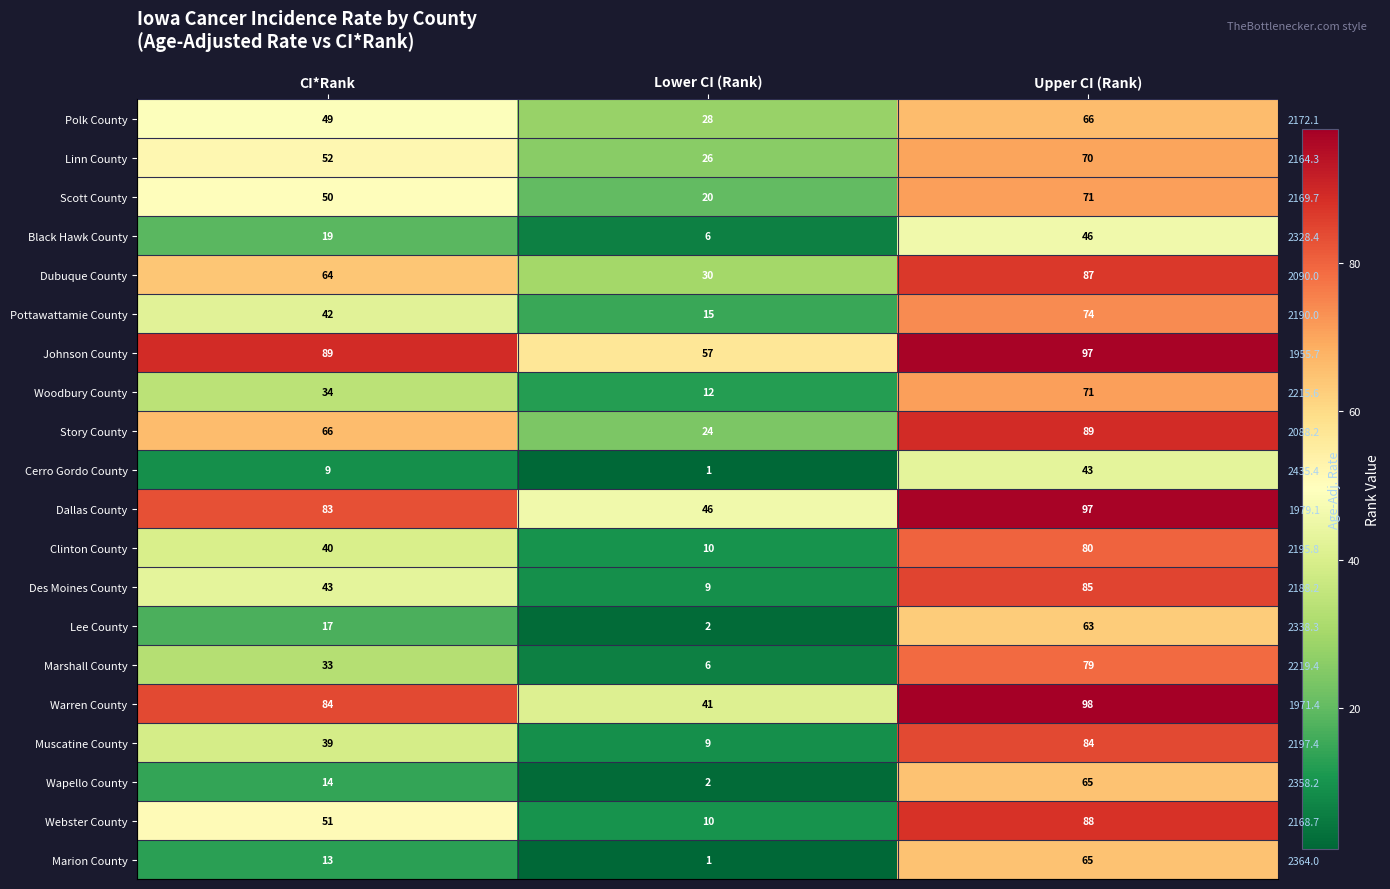

Rank the series at CI*Rank from highest to lowest value.

Johnson County, Warren County, Dallas County, Story County, Dubuque County, Linn County, Webster County, Scott County, Polk County, Des Moines County, Pottawattamie County, Clinton County, Muscatine County, Woodbury County, Marshall County, Black Hawk County, Lee County, Wapello County, Marion County, Cerro Gordo County